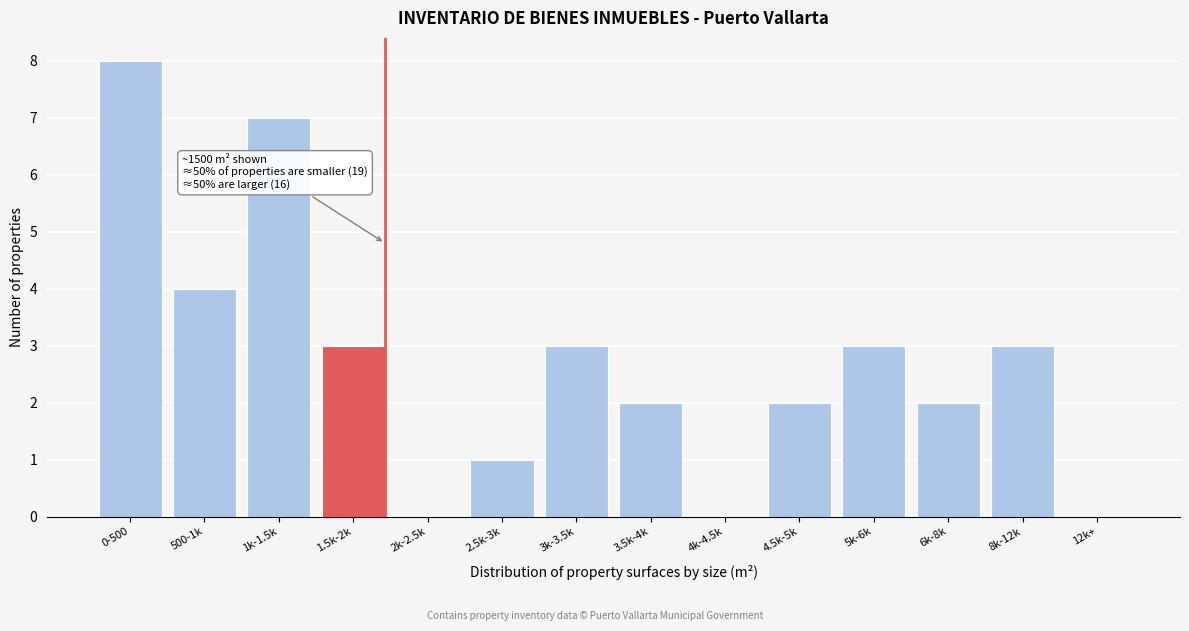

Reading left to right, what are all the values shown in this chart?

0-500=8	500-1k=4	1k-1.5k=7	1.5k-2k=3	2k-2.5k=0	2.5k-3k=1	3k-3.5k=3	3.5k-4k=2	4k-4.5k=0	4.5k-5k=2	5k-6k=3	6k-8k=2	8k-12k=3	12k+=0